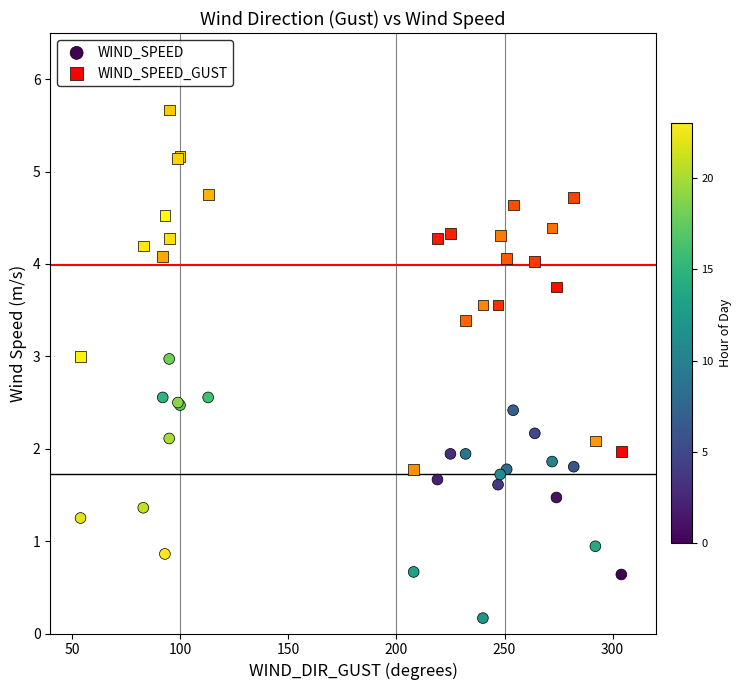

Which series has the widest spread of Y values?

WIND_SPEED_GUST